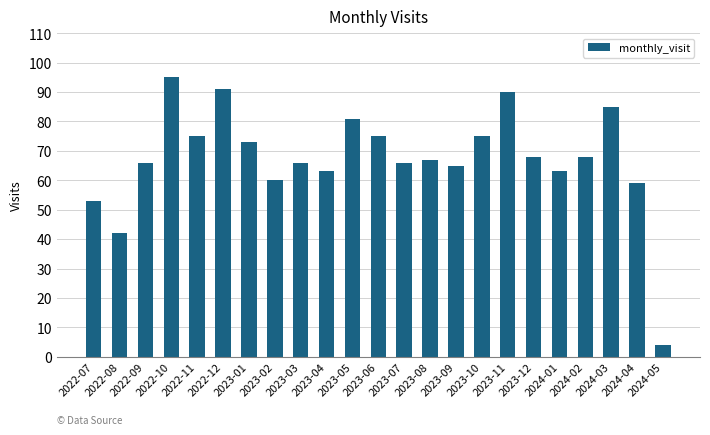

How many bars are there in total?

23